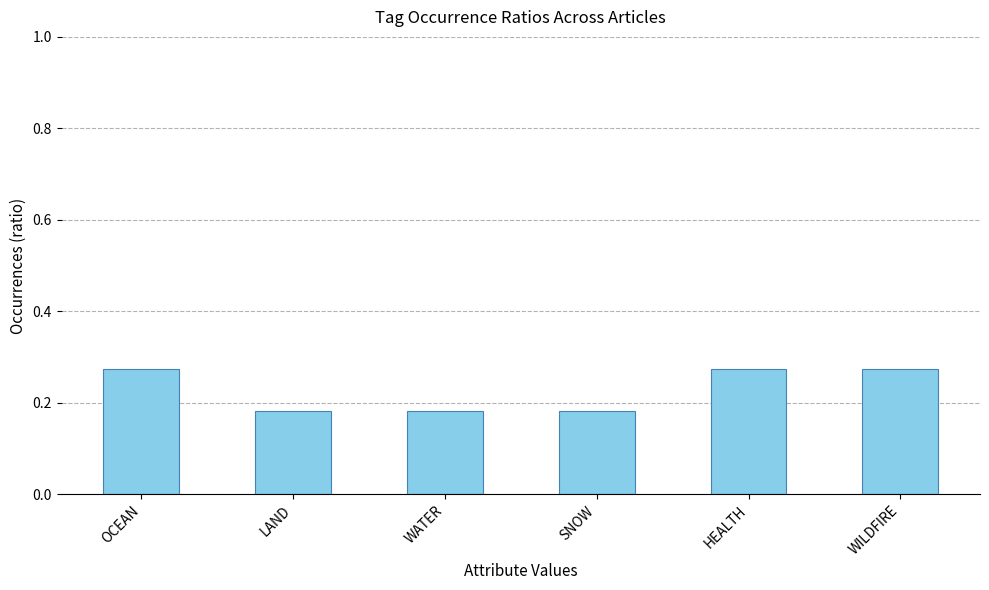

What is the label of the 3rd bar from the left?

WATER